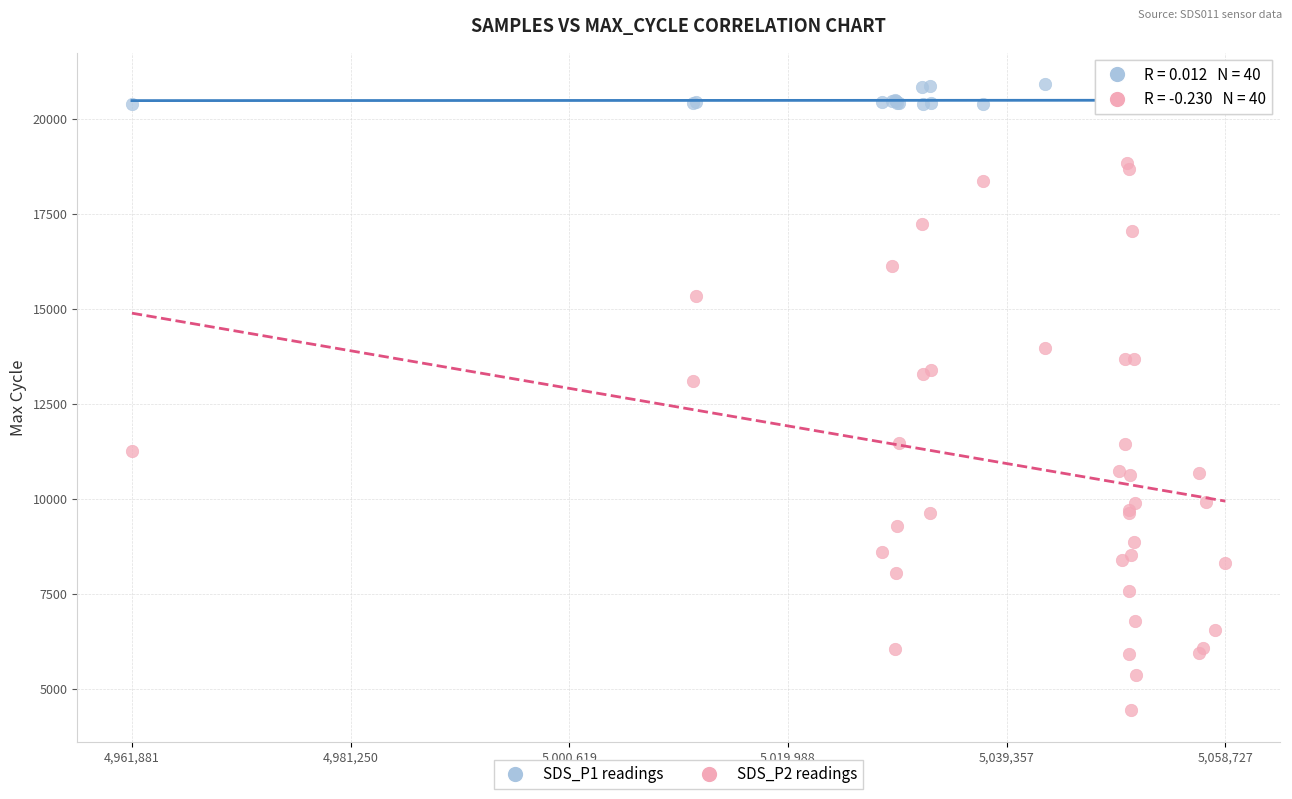

Which series contains the lowest Y value?

SDS_P2 readings